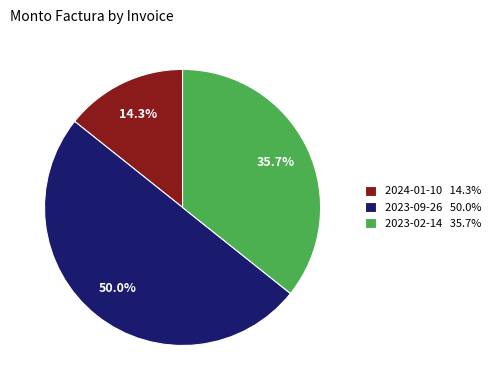

What is the smallest slice in the pie chart?

2024-01-10 14.3%